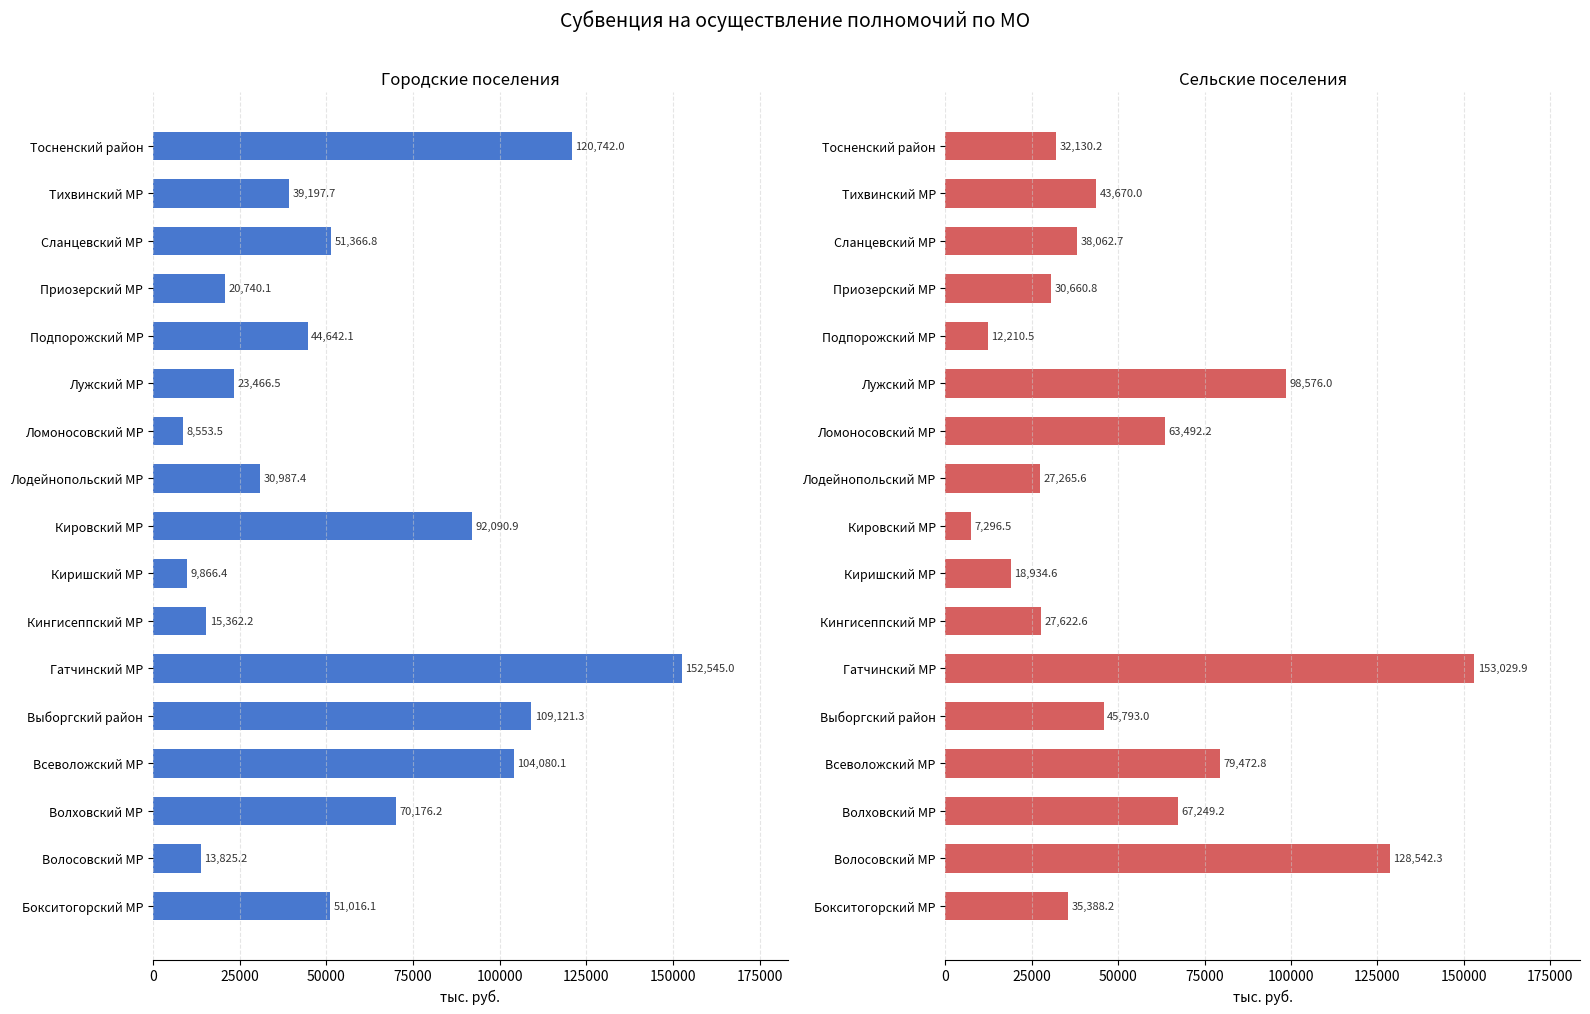

What are all the series names shown in the legend?

городские поселения, сельские поселения